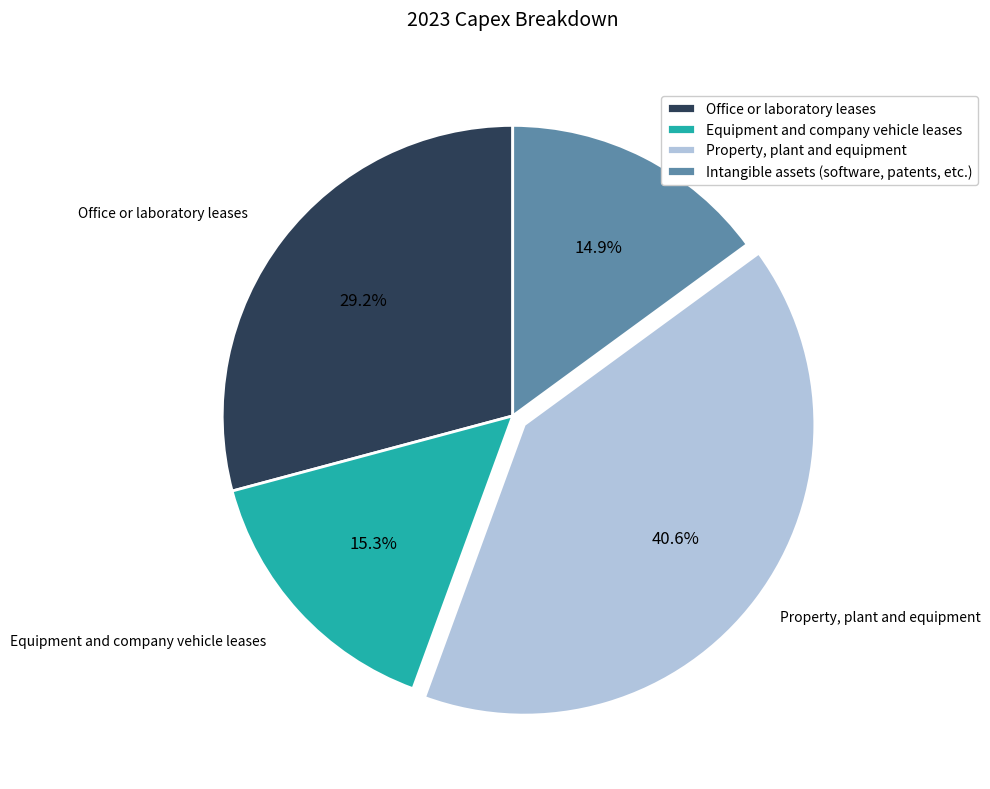

Which category has the biggest portion of the pie?

Property, plant and equipment